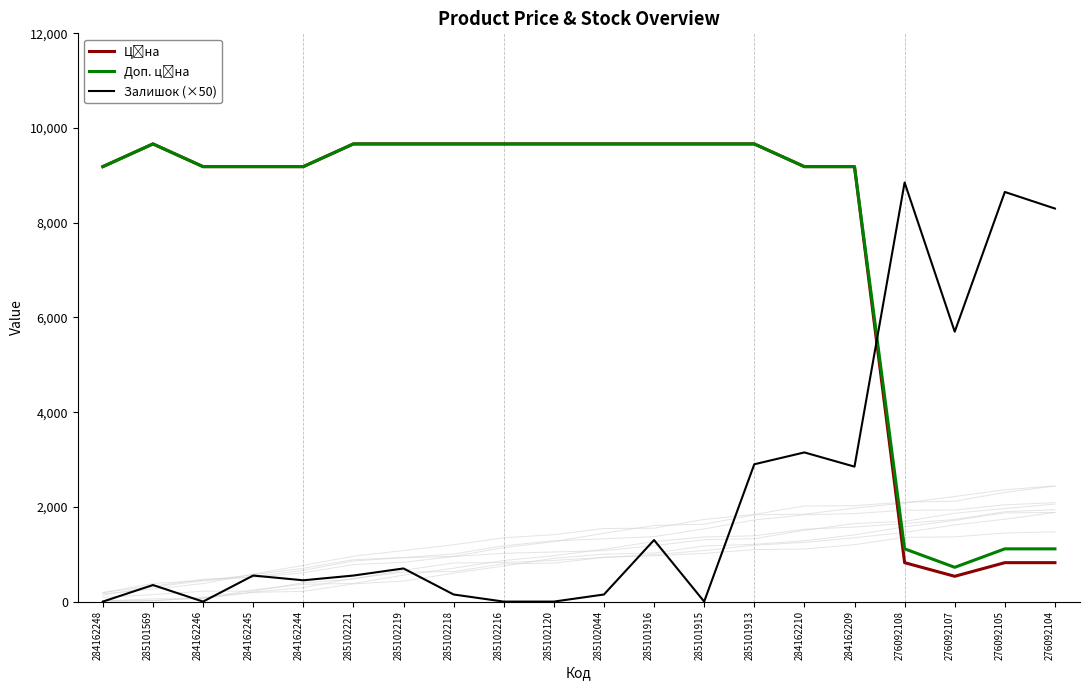

What is the label of the 5th point from the right?

284162209